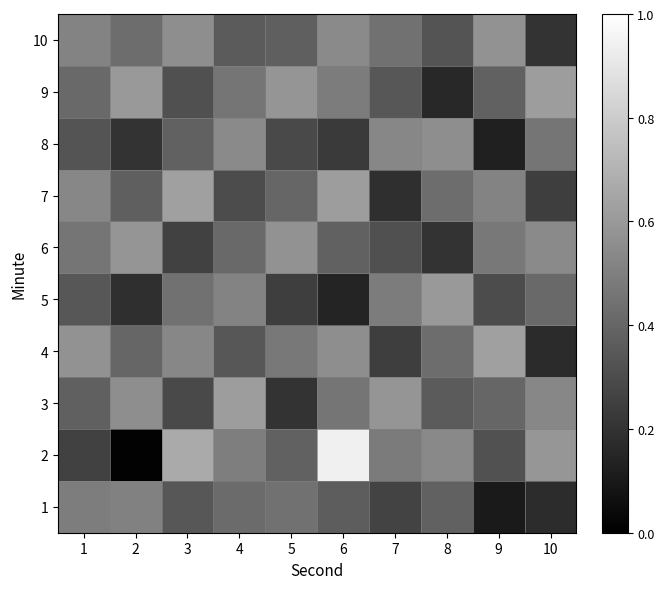

Reading right to left, transcribe all the data shown in this chart.

1: 10=0.2	9=0.1	8=0.4	7=0.3	6=0.4	5=0.4	4=0.4	3=0.3	2=0.5	1=0.5
2: 10=0.6	9=0.3	8=0.5	7=0.5	6=0.9	5=0.4	4=0.5	3=0.7	2=0.0	1=0.3
3: 10=0.5	9=0.4	8=0.4	7=0.6	6=0.5	5=0.2	4=0.6	3=0.3	2=0.6	1=0.4
4: 10=0.2	9=0.6	8=0.4	7=0.2	6=0.6	5=0.5	4=0.3	3=0.5	2=0.4	1=0.6
5: 10=0.4	9=0.3	8=0.6	7=0.5	6=0.1	5=0.2	4=0.5	3=0.4	2=0.2	1=0.3
6: 10=0.5	9=0.5	8=0.2	7=0.3	6=0.4	5=0.6	4=0.4	3=0.3	2=0.6	1=0.5
7: 10=0.2	9=0.5	8=0.4	7=0.2	6=0.6	5=0.4	4=0.3	3=0.6	2=0.4	1=0.5
8: 10=0.5	9=0.1	8=0.6	7=0.5	6=0.2	5=0.3	4=0.5	3=0.4	2=0.2	1=0.3
9: 10=0.6	9=0.4	8=0.2	7=0.3	6=0.5	5=0.6	4=0.5	3=0.3	2=0.6	1=0.4
10: 10=0.2	9=0.6	8=0.3	7=0.4	6=0.5	5=0.4	4=0.4	3=0.6	2=0.4	1=0.5